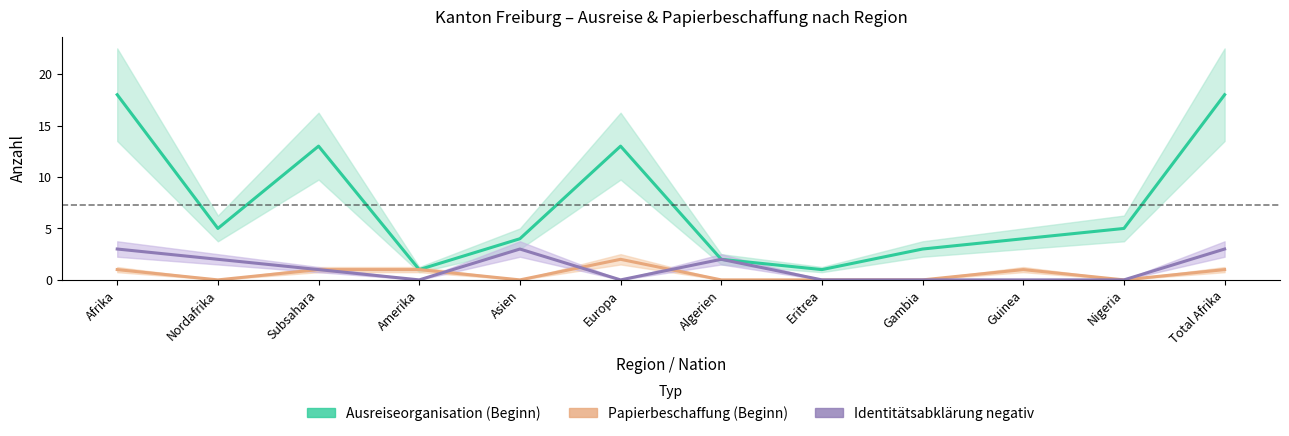

What is the difference between the maximum and minimum values in the Ausreiseorganisation (Beginn) series?

17